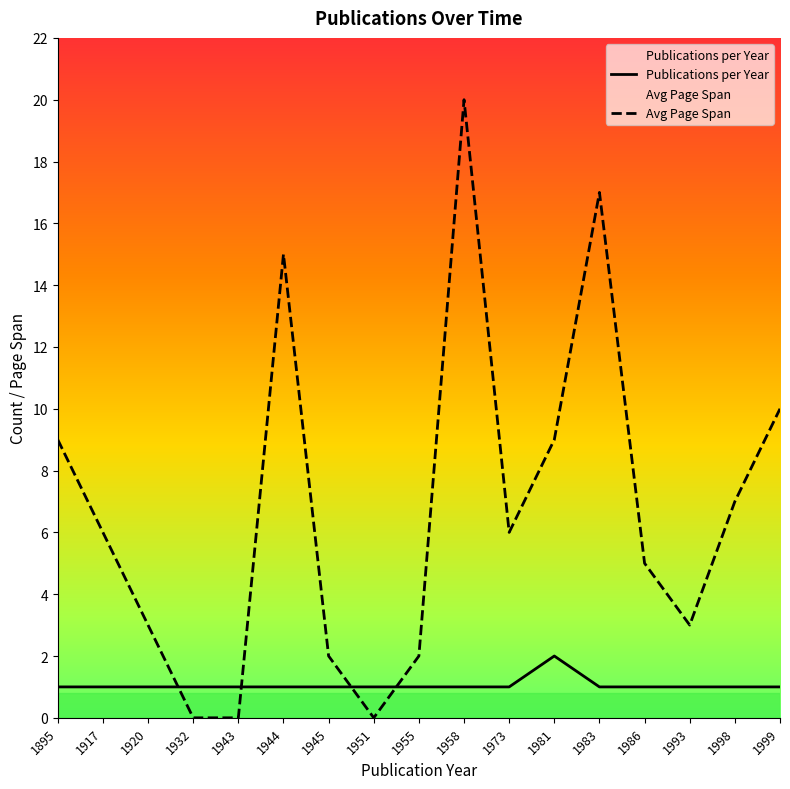

What is the sum of the Avg Page Span values at 1945 and 1944?

17